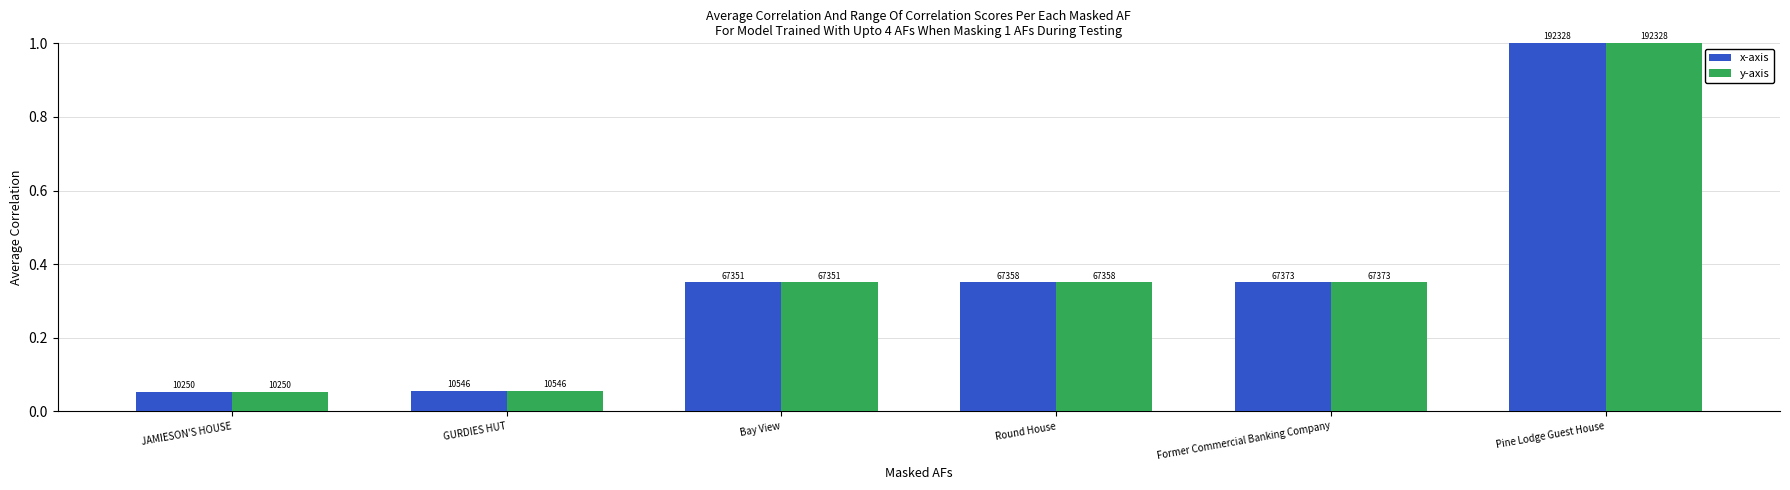

What are all the series names shown in the legend?

x-axis, y-axis